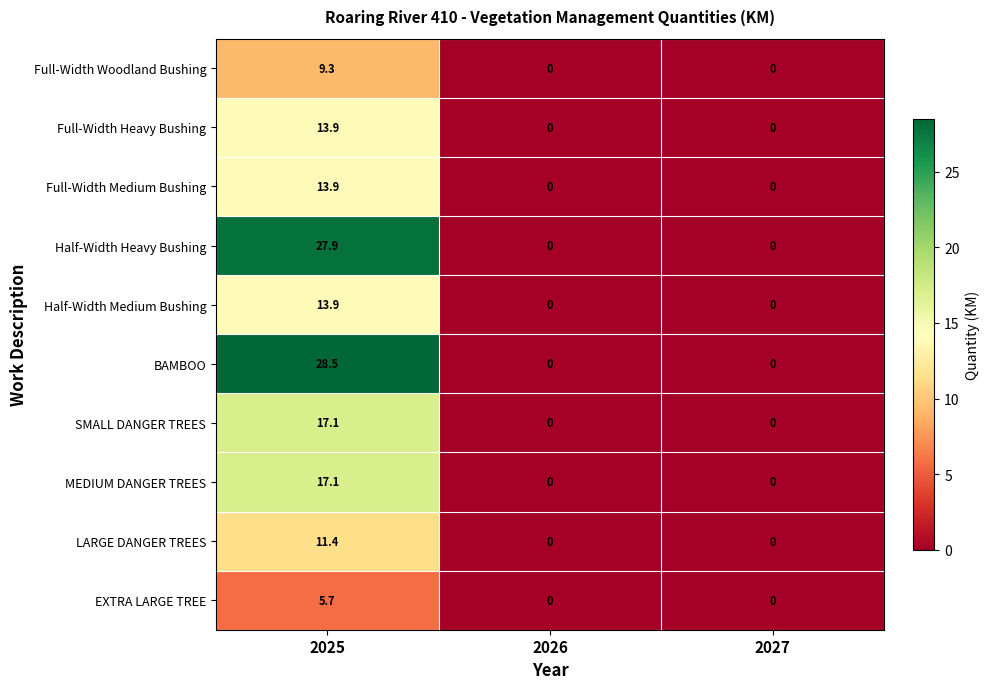

Reading right to left, what are all the values shown in this chart?

Full-Width Woodland Bushing: 0.0	0.0	9.3
Full-Width Heavy Bushing: 0.0	0.0	13.9
Full-Width Medium Bushing: 0.0	0.0	13.9
Half-Width Heavy Bushing: 0.0	0.0	27.9
Half-Width Medium Bushing: 0.0	0.0	13.9
BAMBOO: 0.0	0.0	28.5
SMALL DANGER TREES: 0.0	0.0	17.1
MEDIUM DANGER TREES: 0.0	0.0	17.1
LARGE DANGER TREES: 0.0	0.0	11.4
EXTRA LARGE TREE: 0.0	0.0	5.7